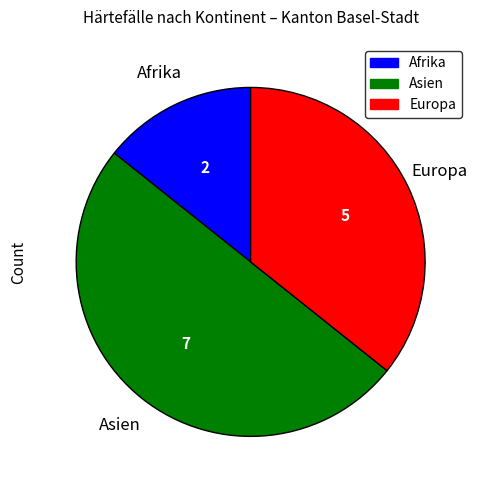

True or false: Afrika accounts for 1% of the total.

False